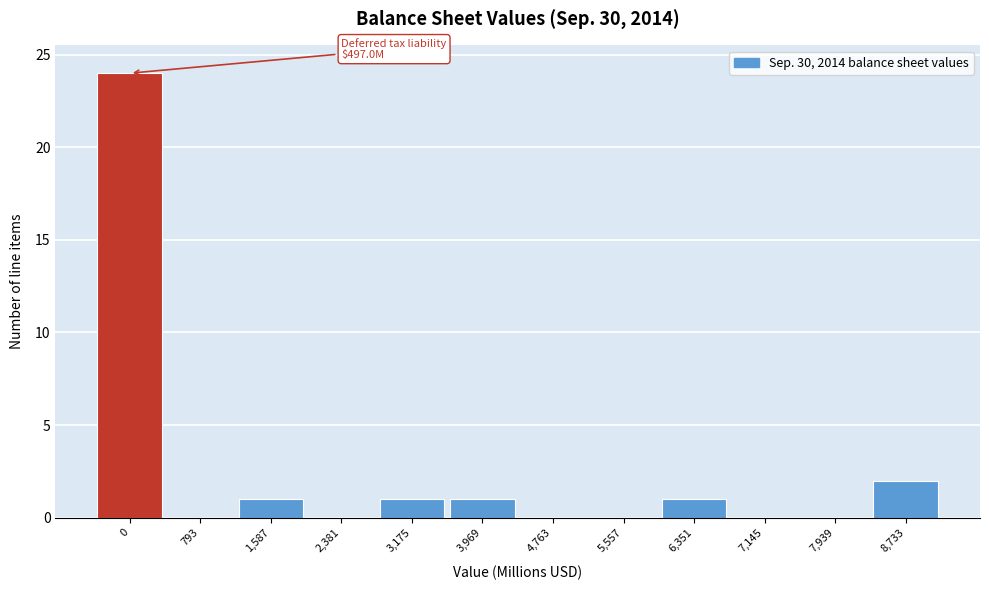

Reading left to right, extract all data points from this chart.

0=24	793=0	1,587=1	2,381=0	3,175=1	3,969=1	4,763=0	5,557=0	6,351=1	7,145=0	7,939=0	8,733=2